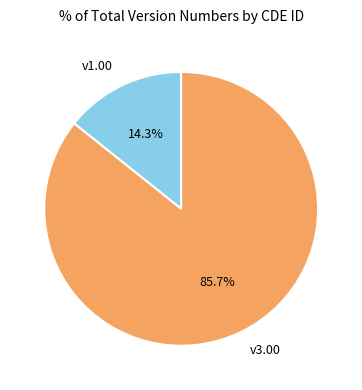

What portion of the pie excludes v3.00?

14.3%